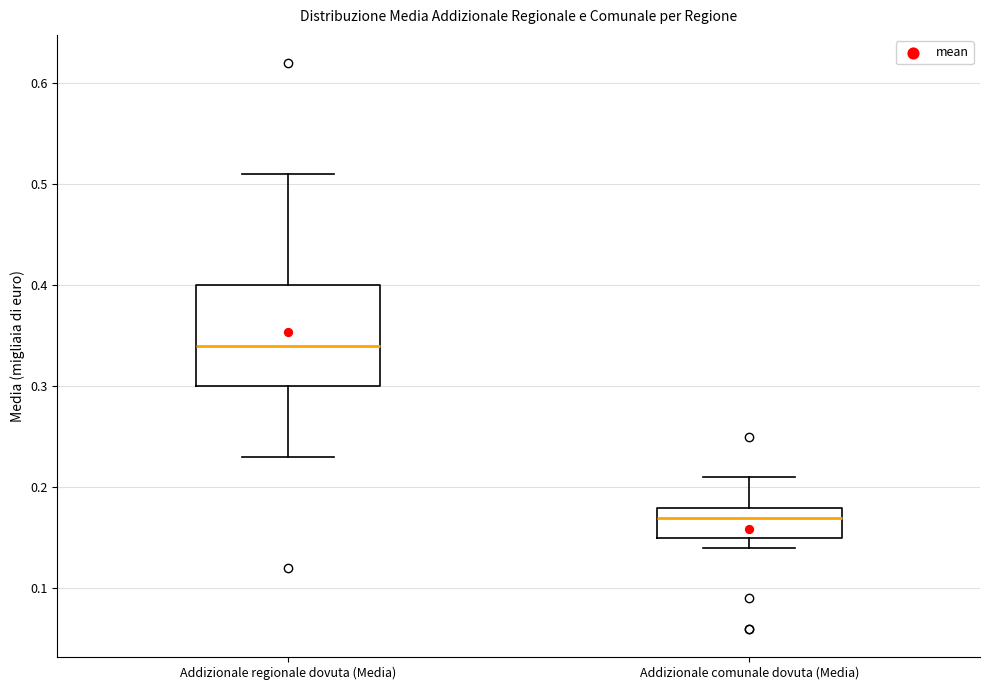

Which box has the lowest median line?

Addizionale comunale dovuta (Media)